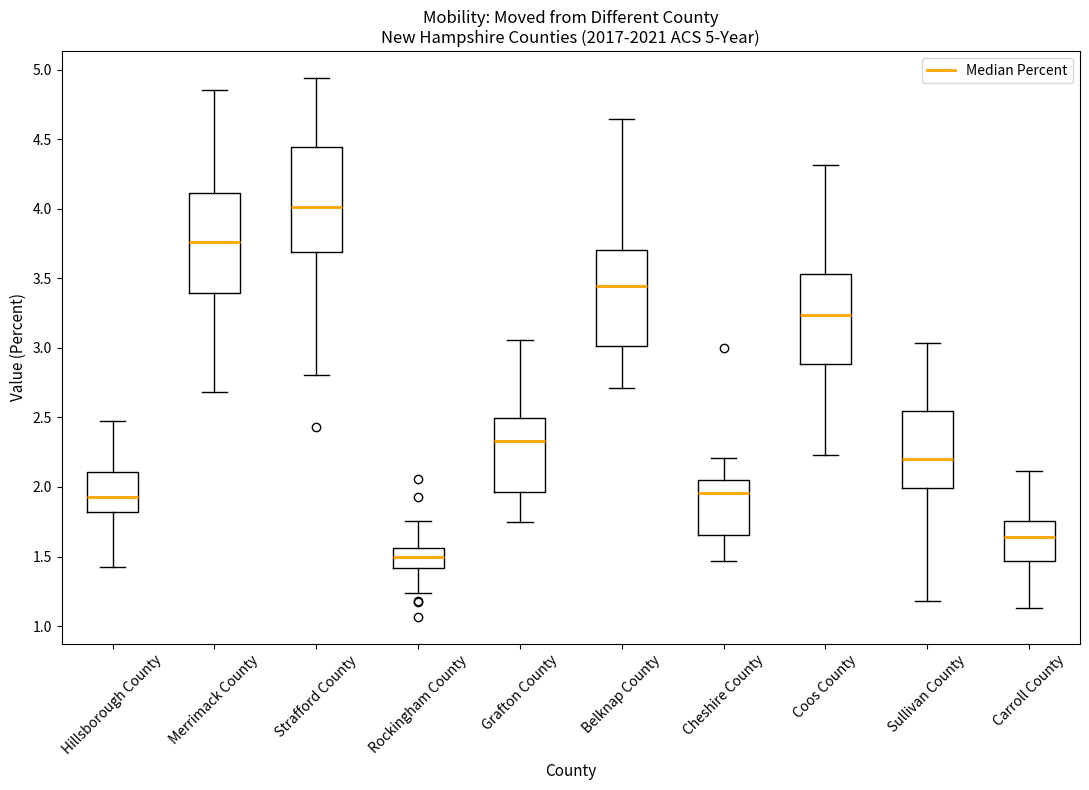

Which box's median line is the highest?

Strafford County